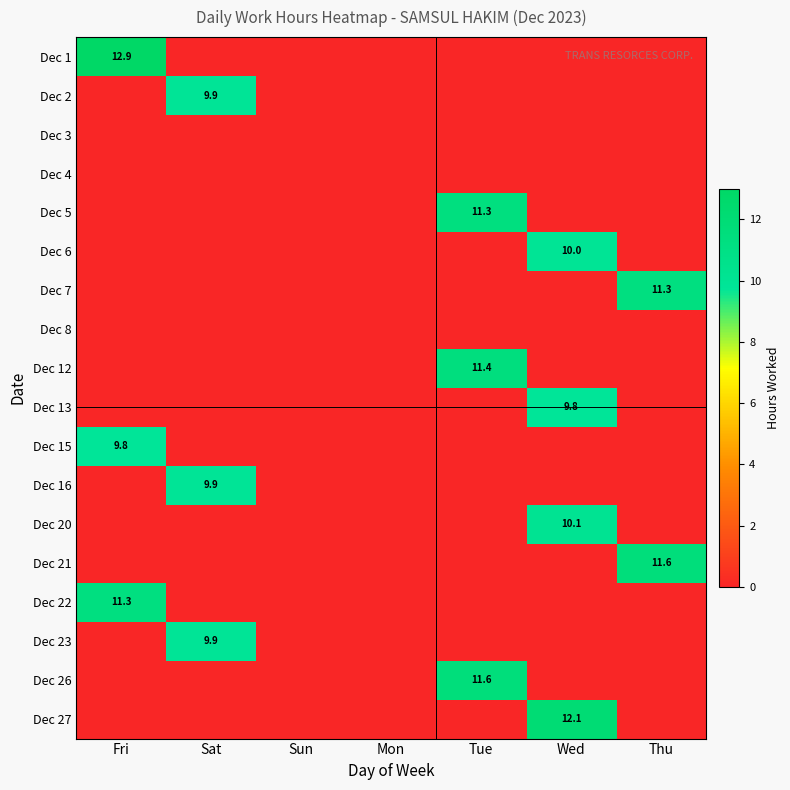

Count the number of categories in the chart.

7